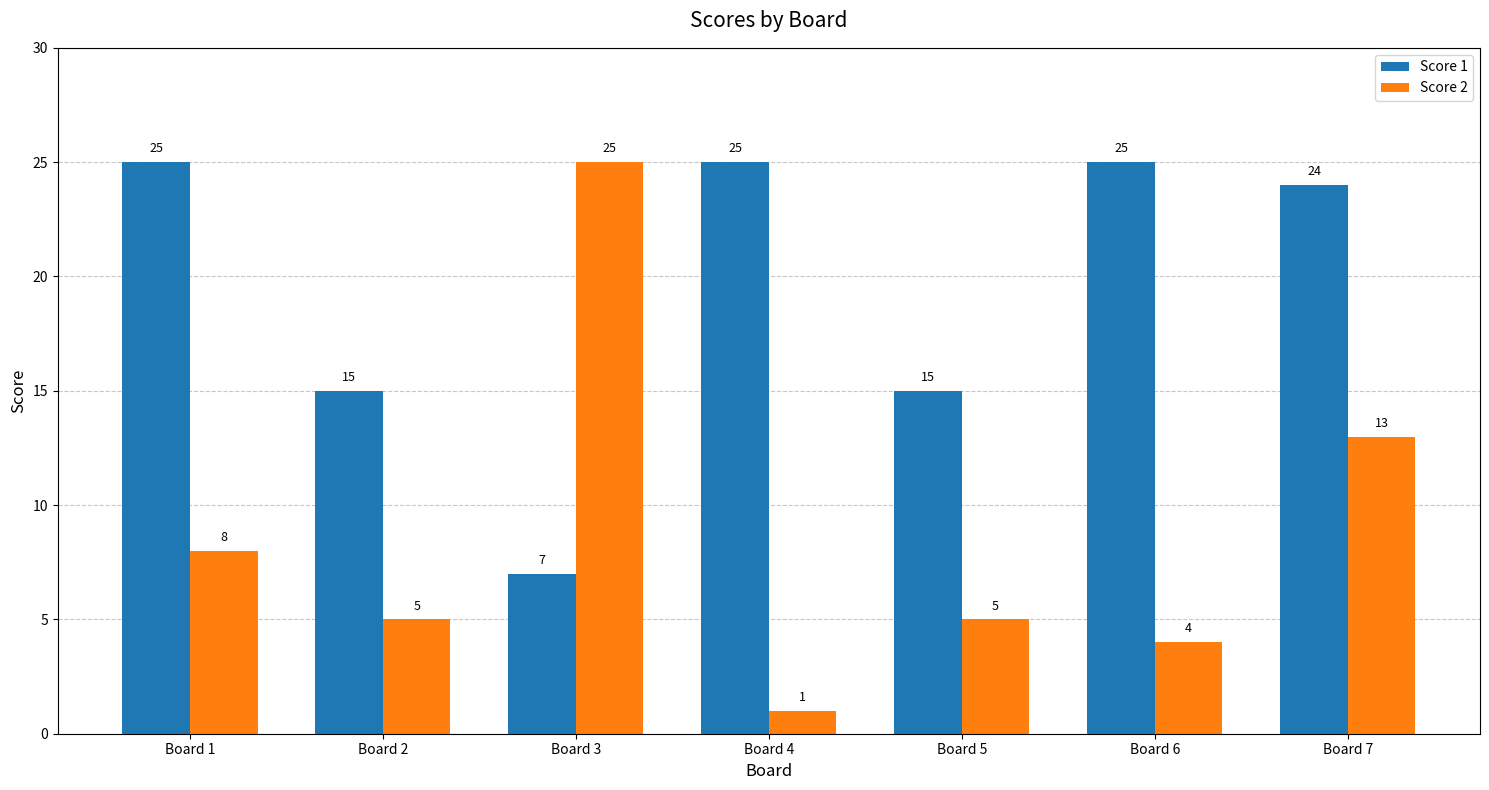

Where is Score 2 nearest to the value 13?

Board 7